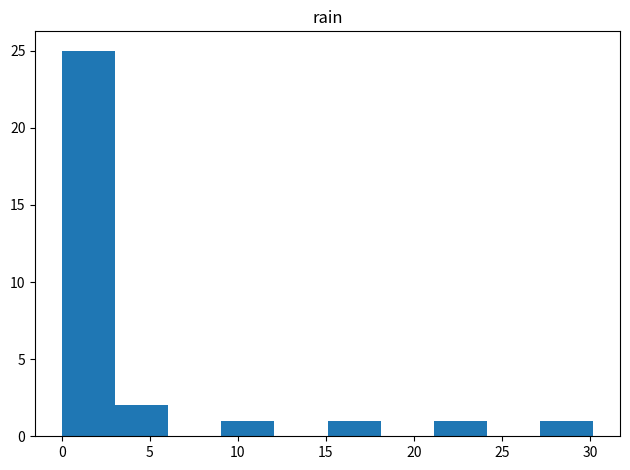

How tall is the bar that spans 0 to 3 on the x-axis? Neither the bar edges nor the heights are printed on the chart, so give them approximately, as read against the axes.

25